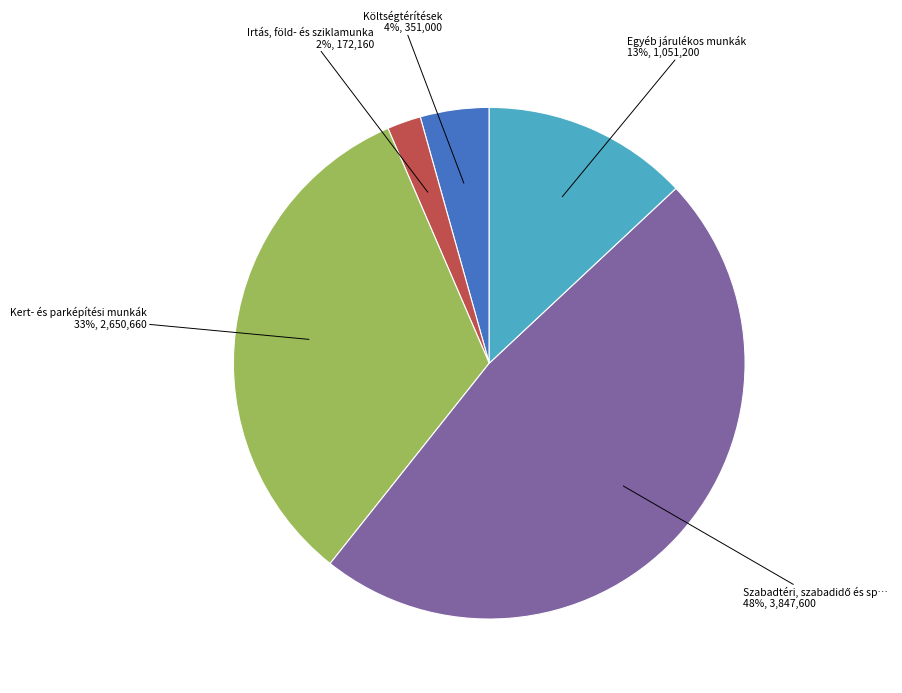

Is there a majority slice in this chart?

No